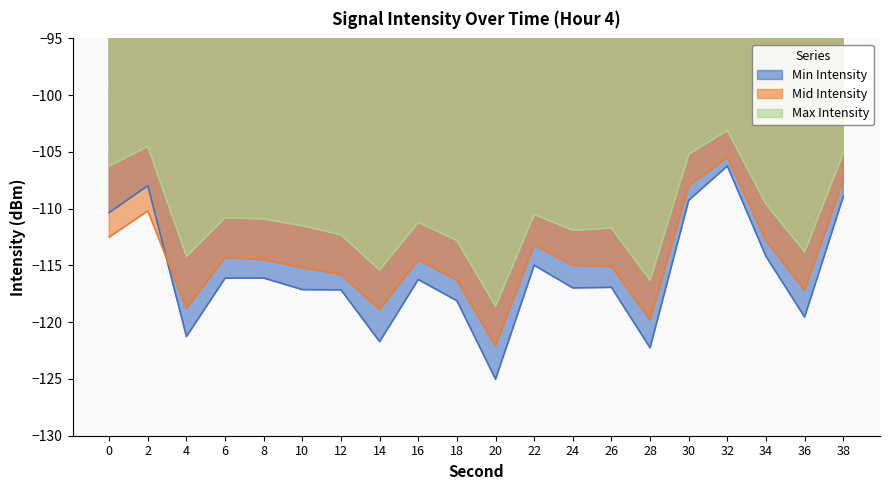

True or false: Mid Intensity and Max Intensity cross at least once.

False